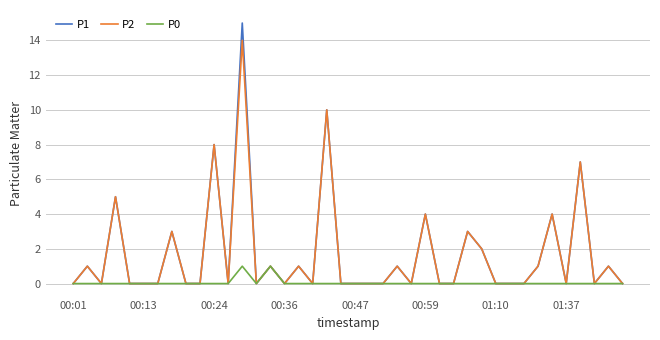

What is the greatest value displayed?

15